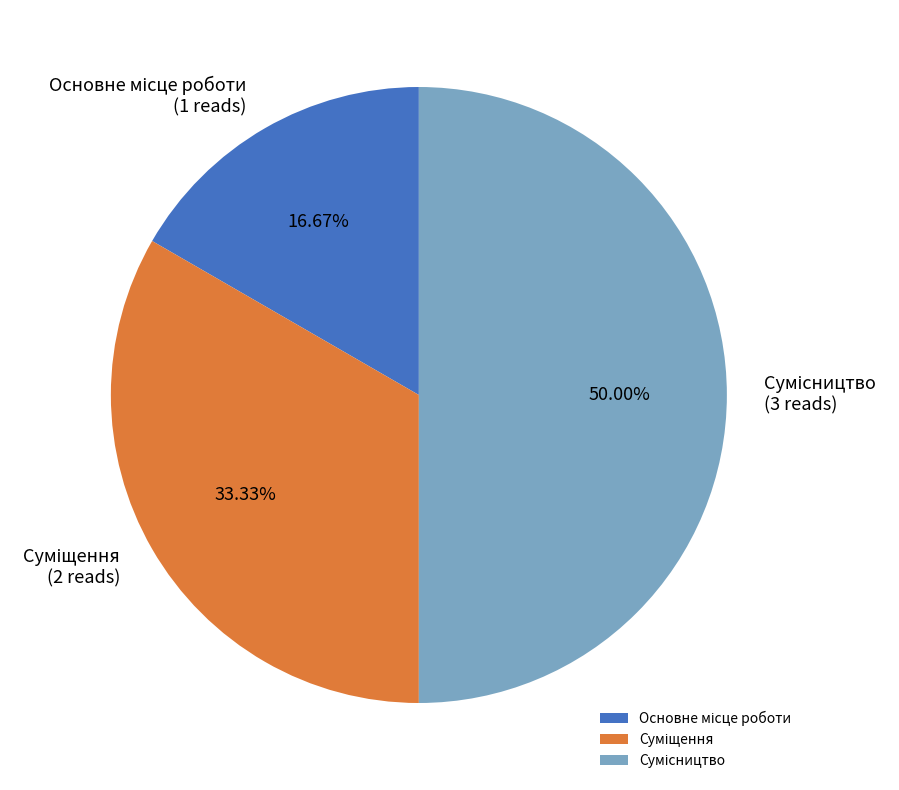

How many slices are in this pie chart?

3